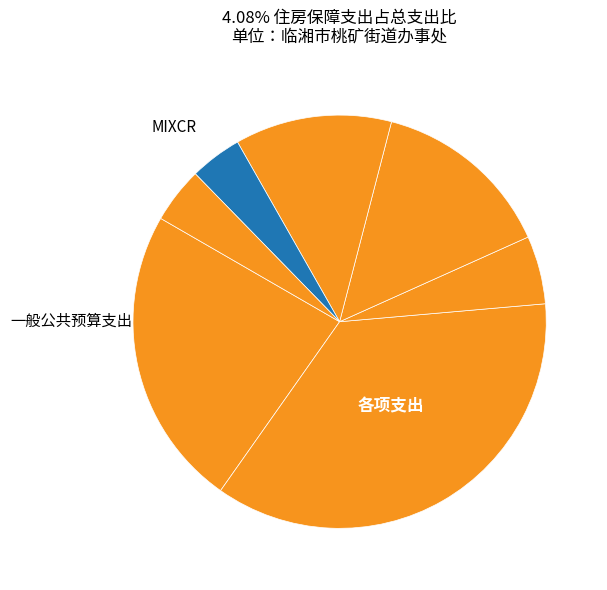

How many segments does this pie chart have?

7